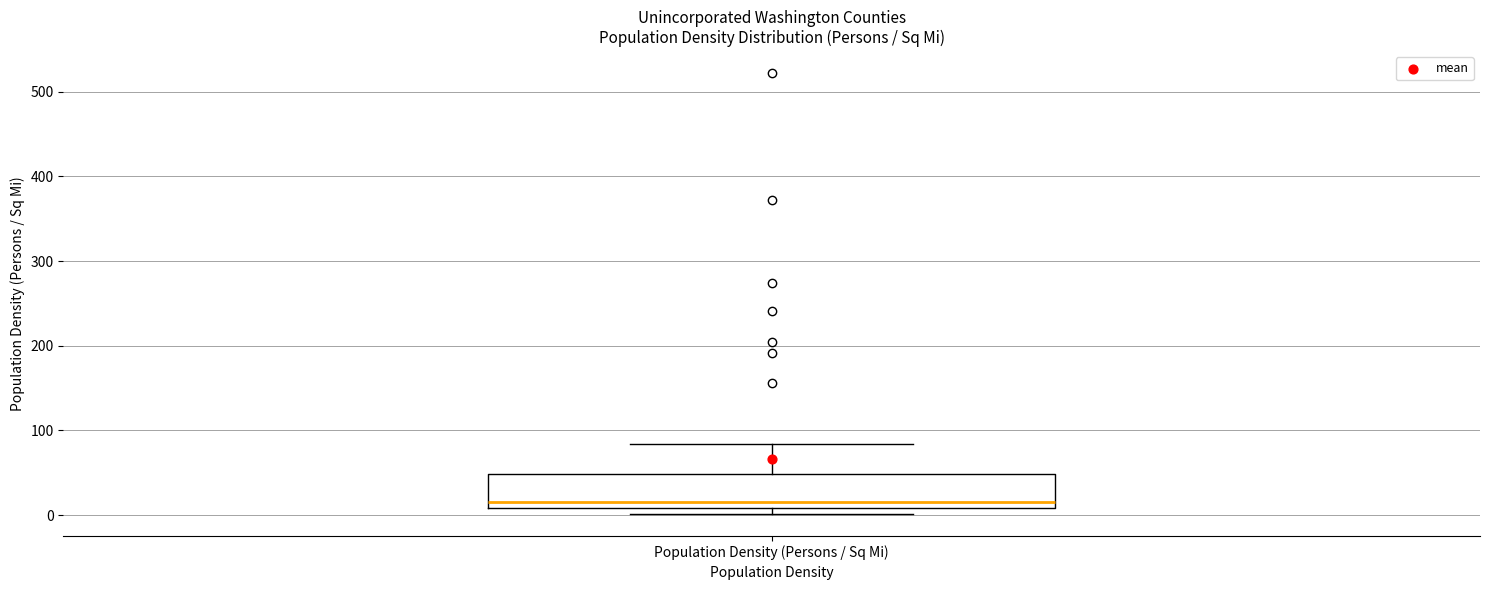

Read this box plot against the y-axis: the position of the median line, the range covered by the box, and the ends of both whiskers. The values are not printed on the chart, so give them approximately, as read against the axis.

median 20, box 10 to 50, whiskers 0 to 80